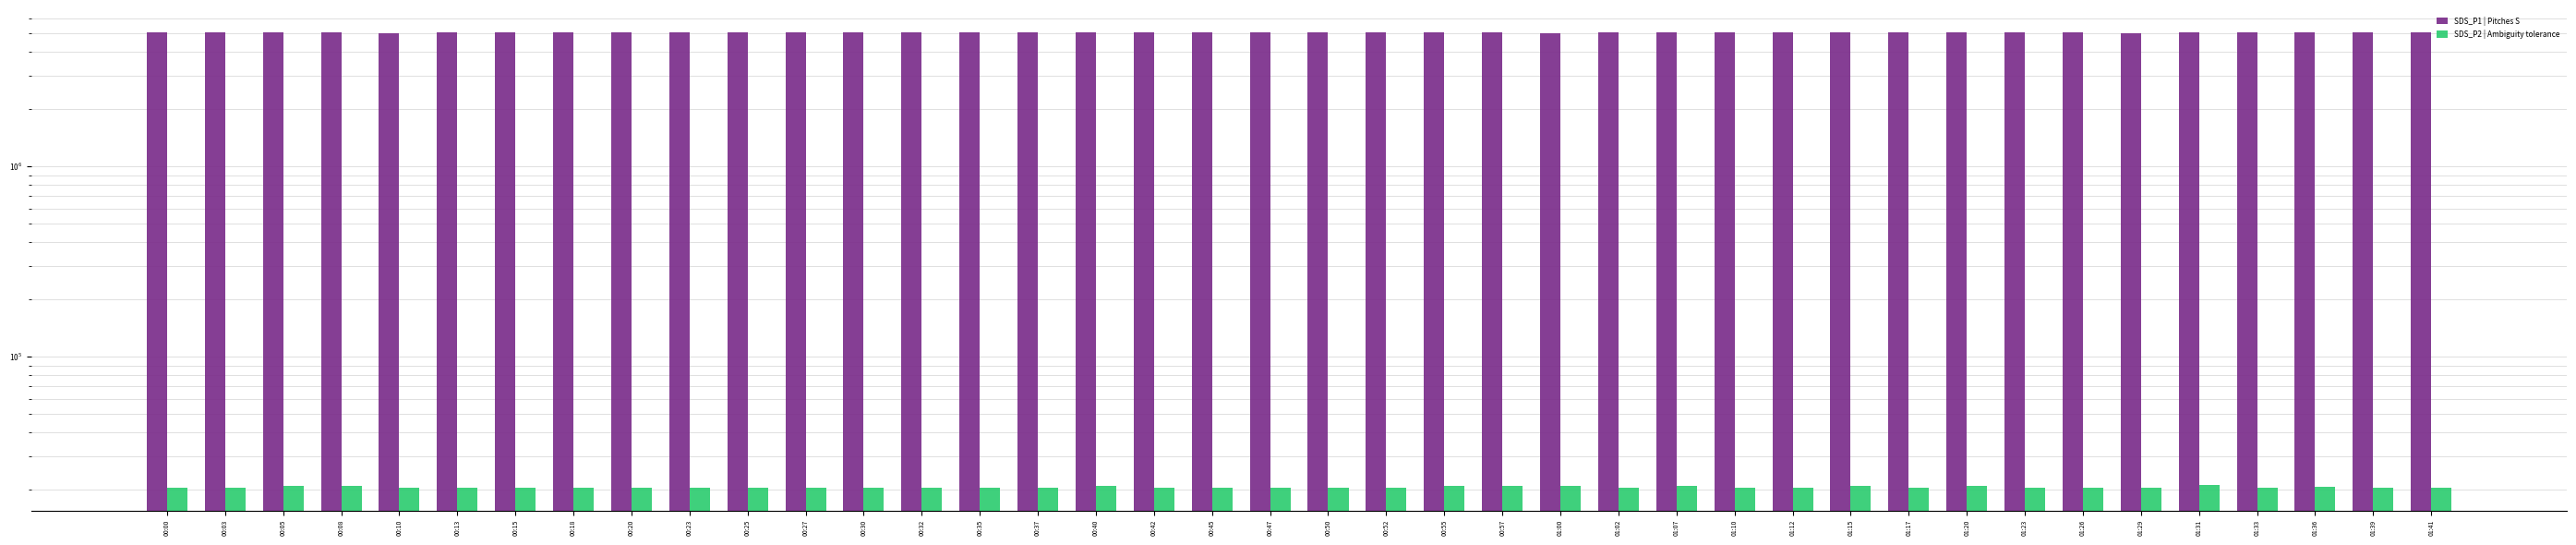

What position from the left is 01:36?

38